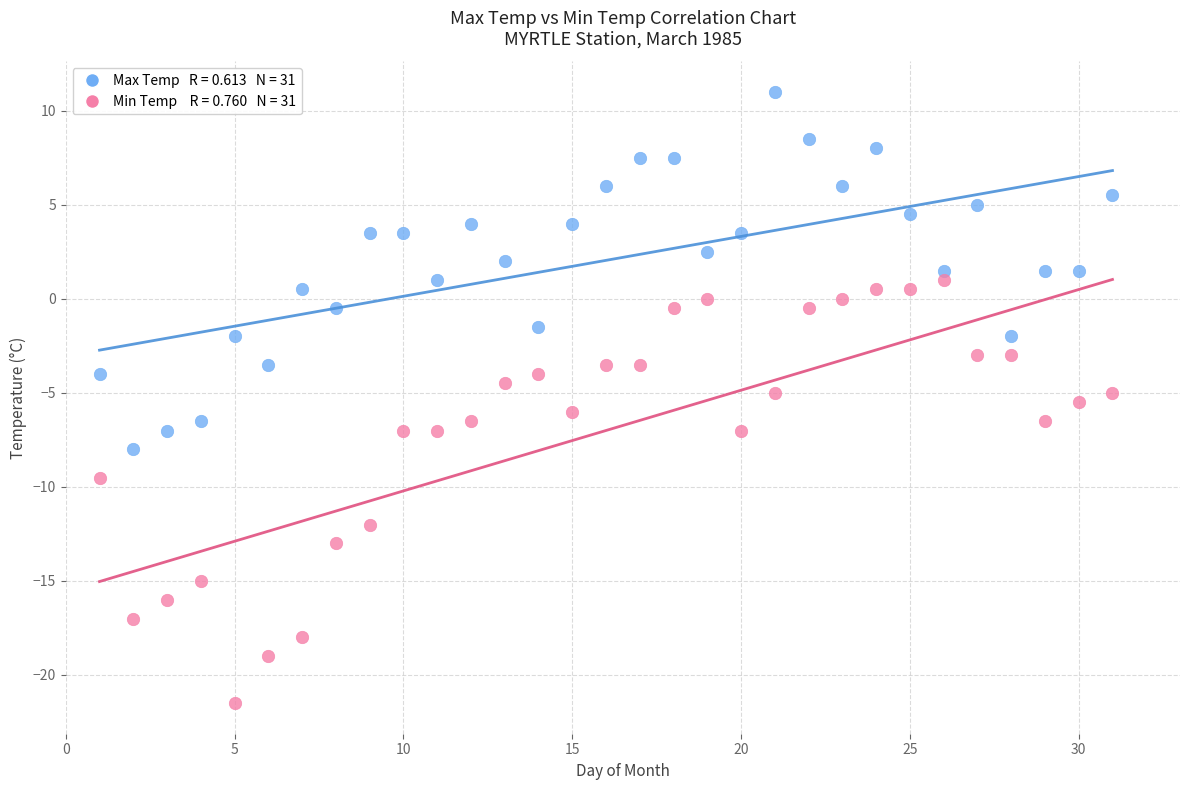

Across all data points, what is the range of Y values (max minus min)?

32.5